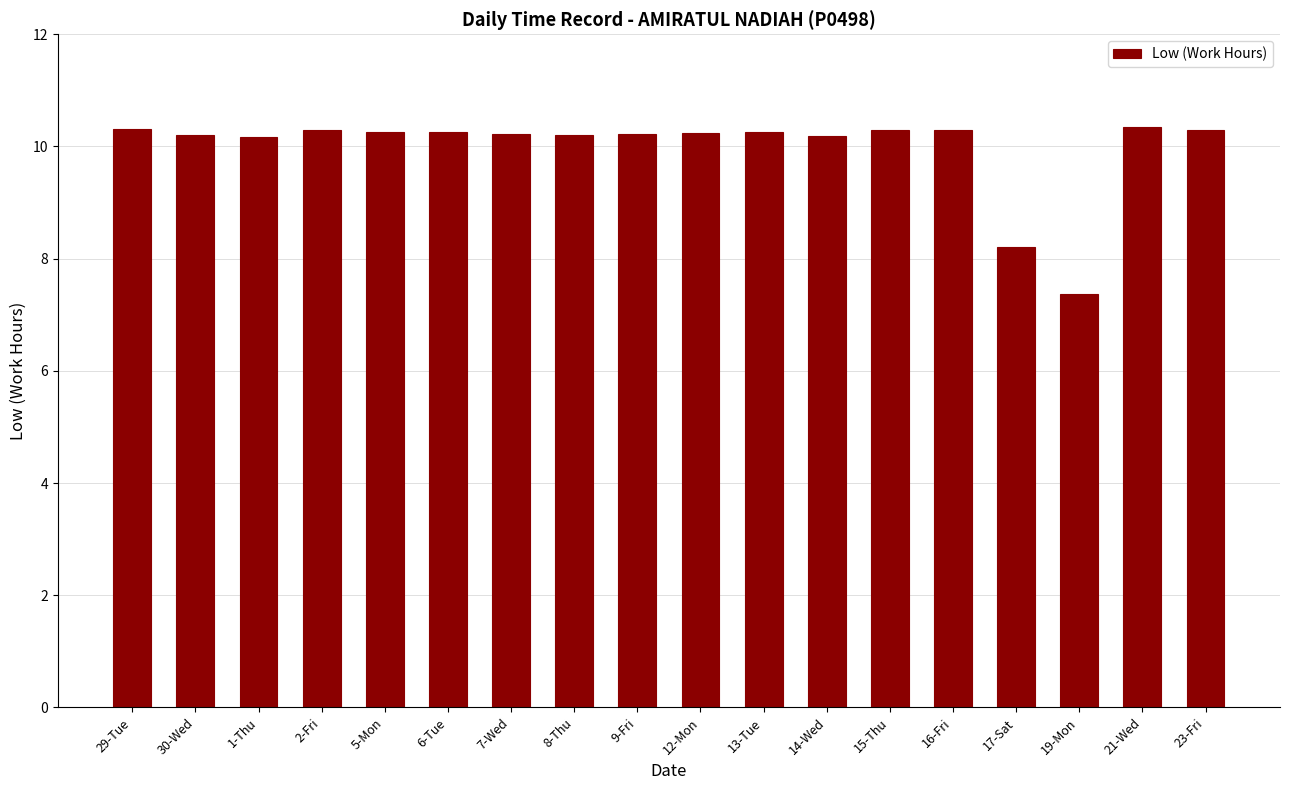

True or false: the data shows 10.3 at 2-Fri.

True